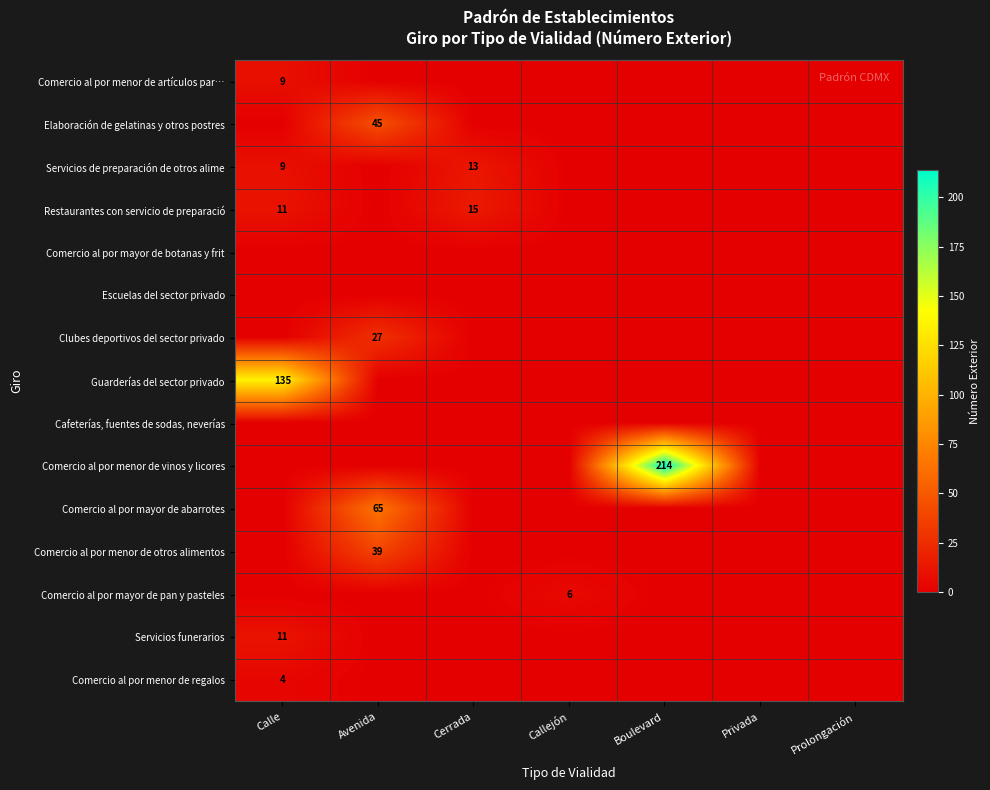

What is the sum of the Restaurantes con servicio de preparació values at Calle and Cerrada?

26